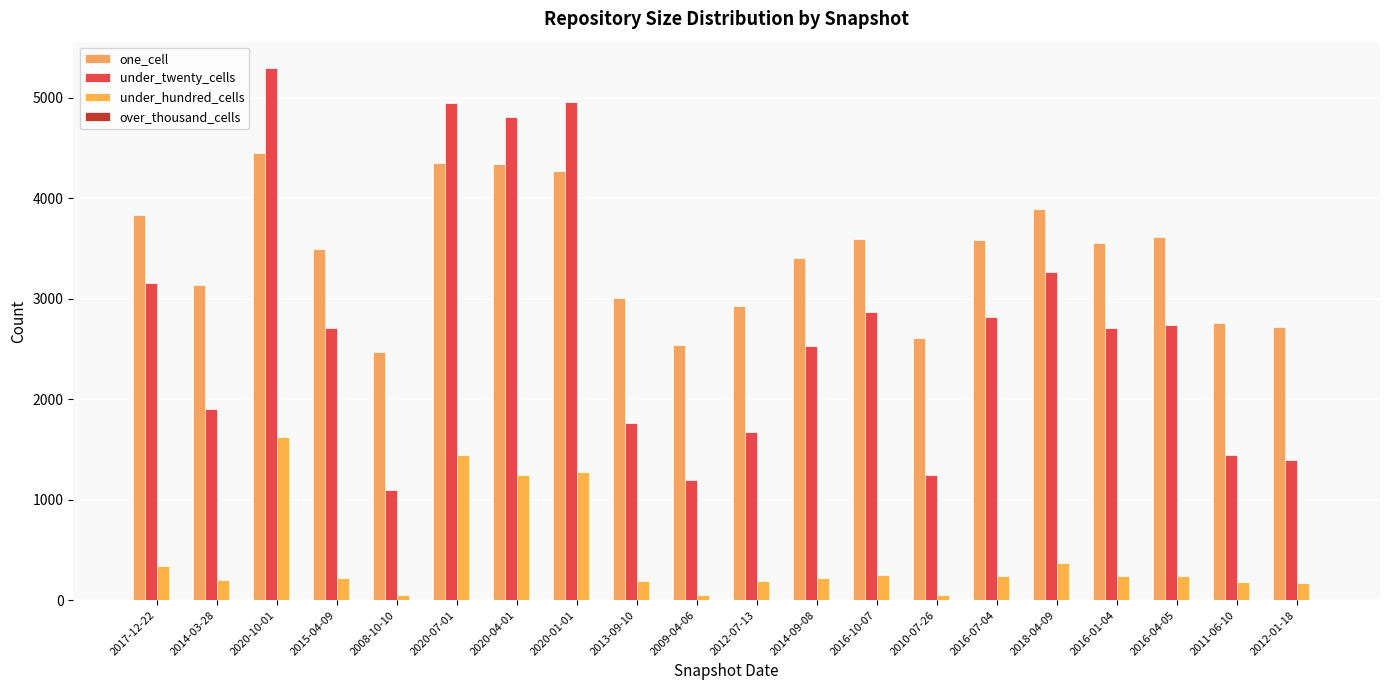

Is it true that under_twenty_cells equals 6571 at 2020-01-01?

False